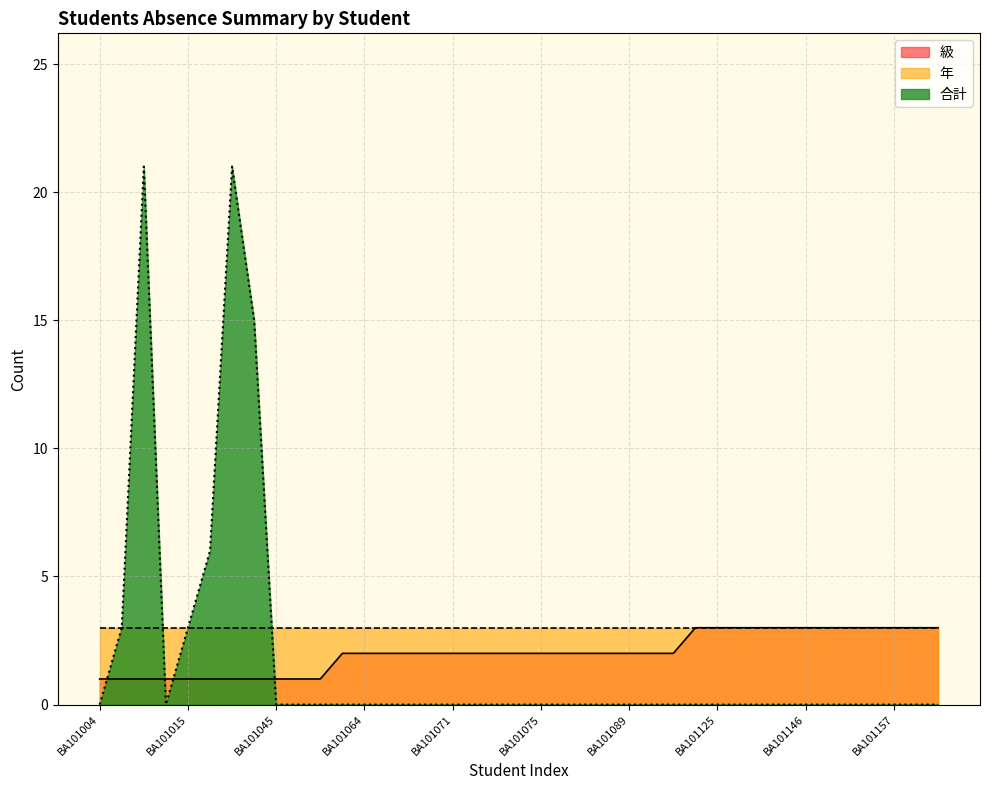

How many intersections are there between 級 and 合計?

4